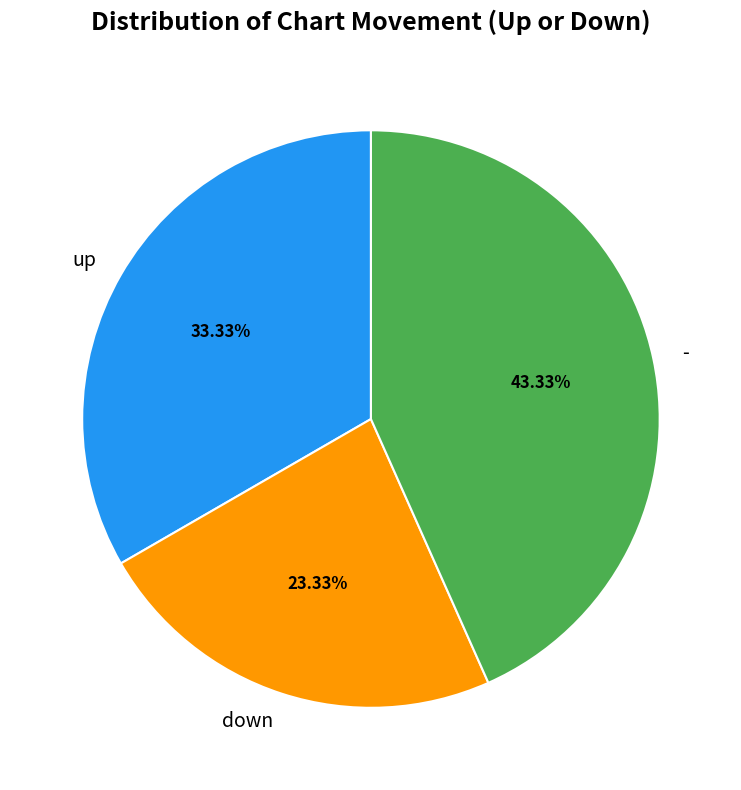

What is the smallest slice in the pie chart?

down